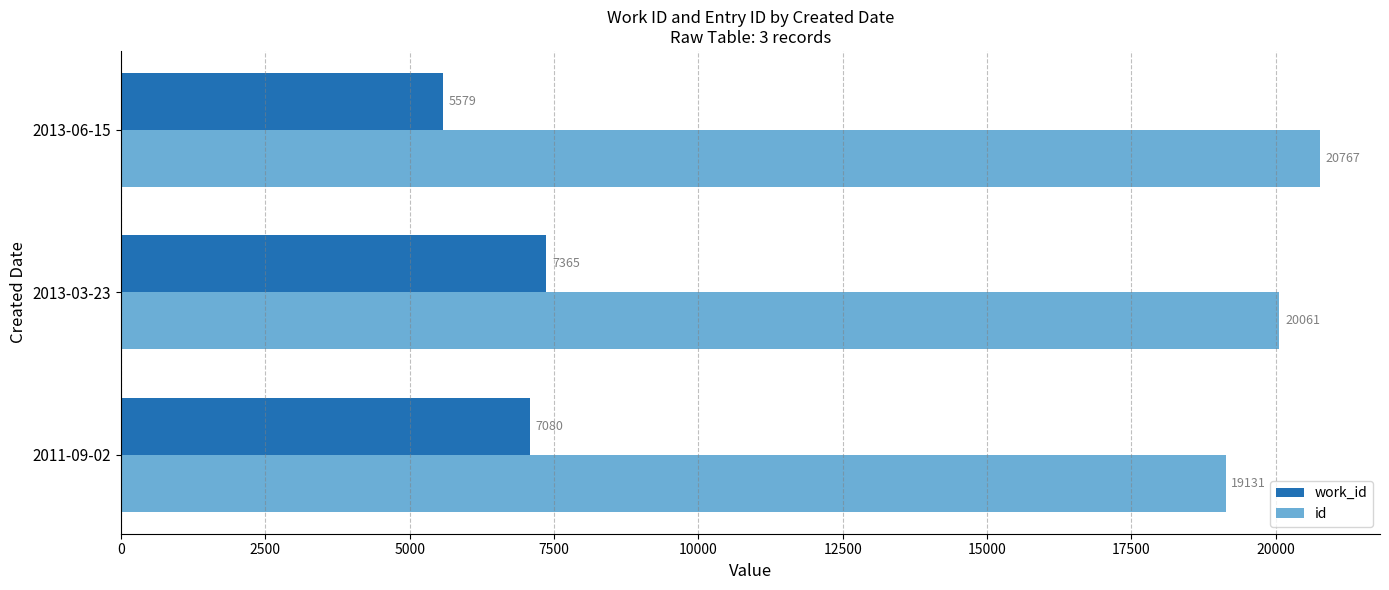

List the labels in order of work_id value, largest first.

2013-03-23, 2011-09-02, 2013-06-15